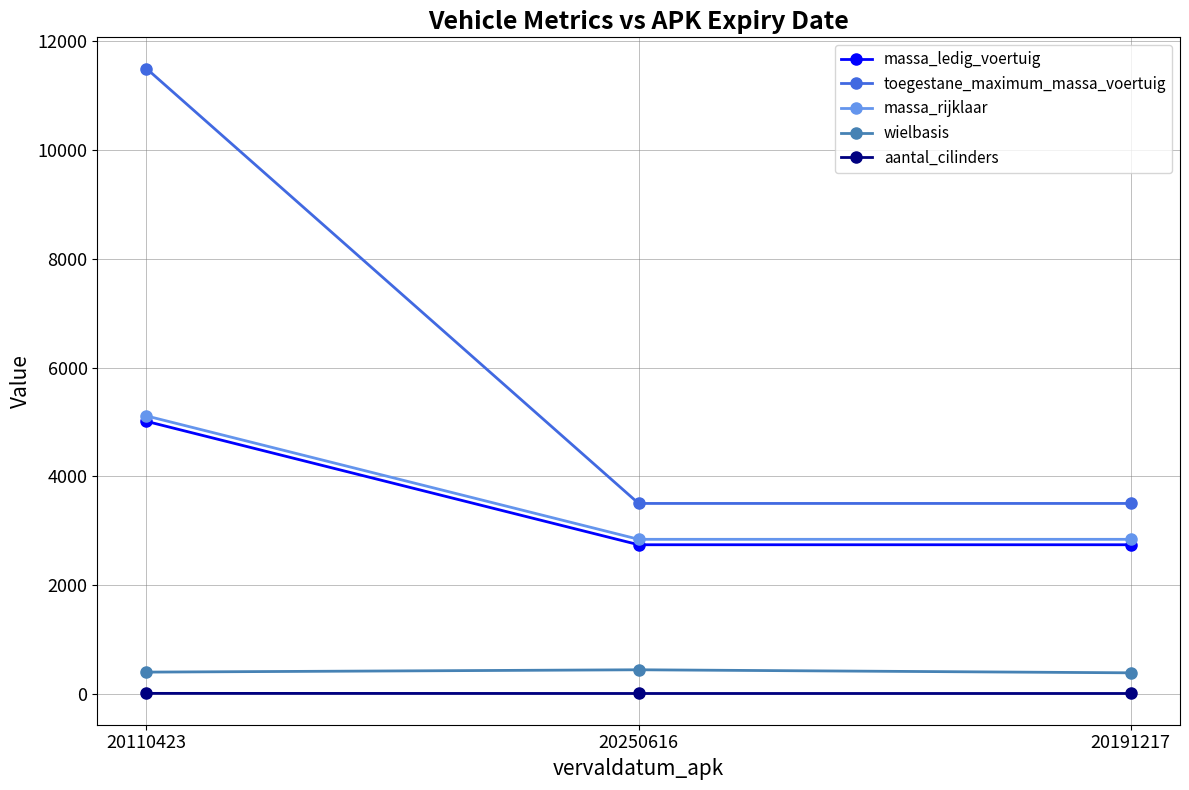

The aantal_cilinders series shows 6 at 20110423. True or false?

True